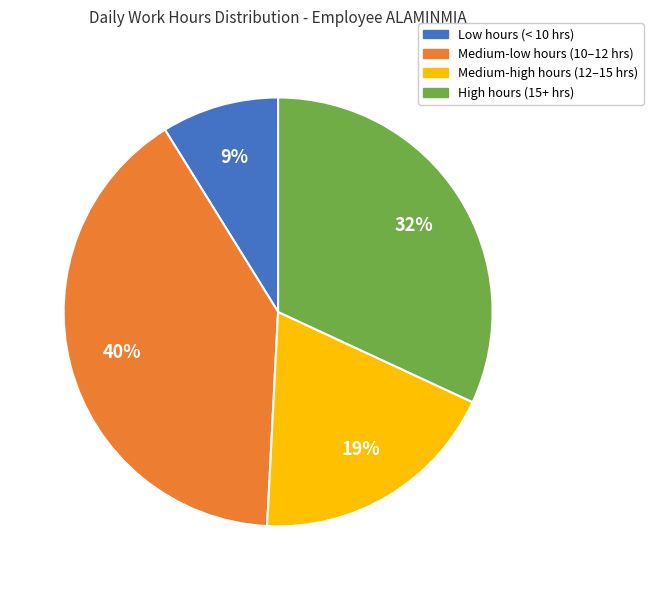

Is there a majority slice in this chart?

No